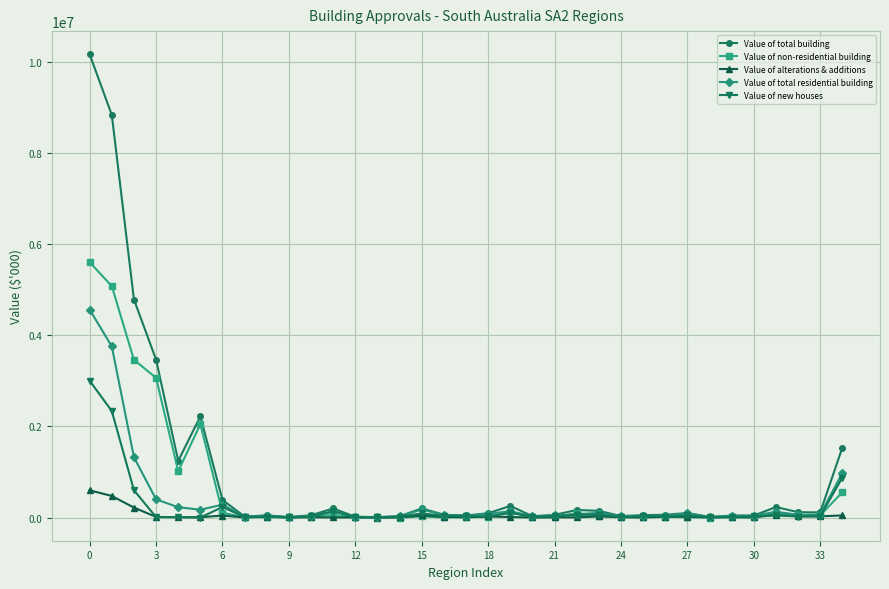

Which series has the largest range (max minus min)?

Value of total building